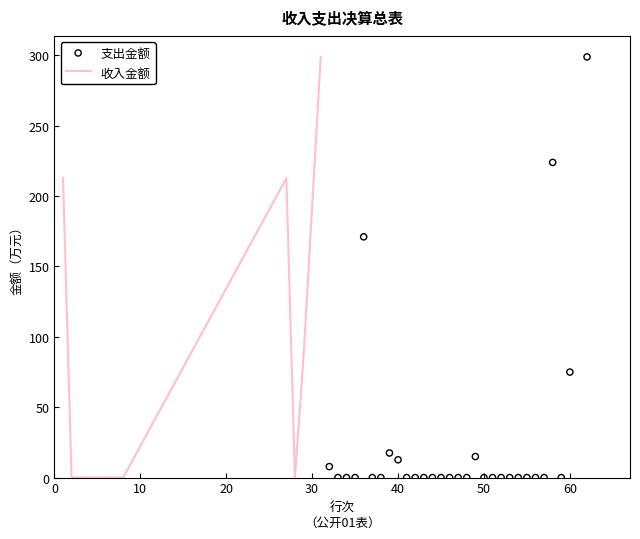

What is the maximum value for 收入金额?

298.7